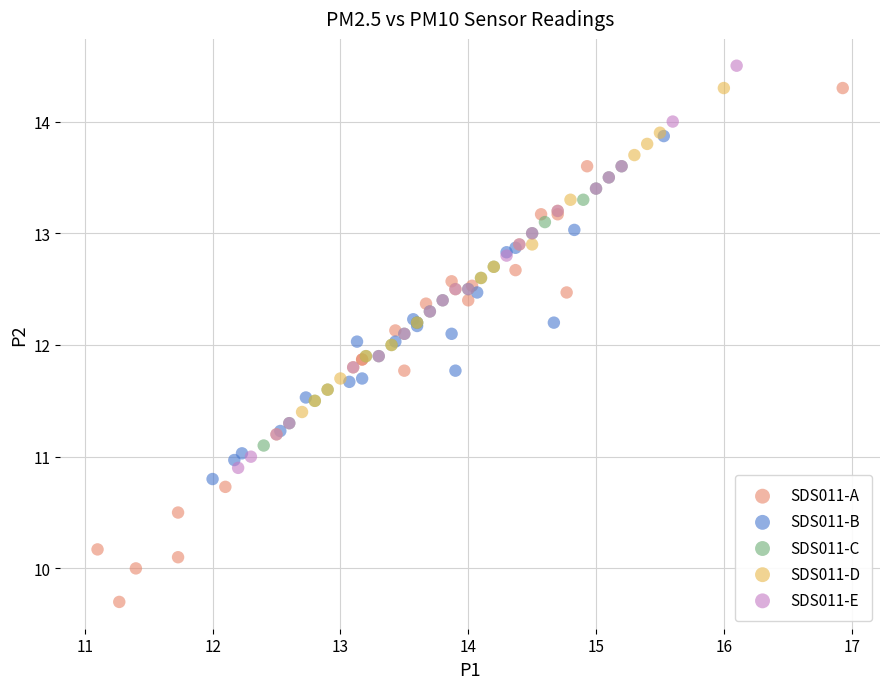

Which series contains the lowest Y value?

SDS011-A